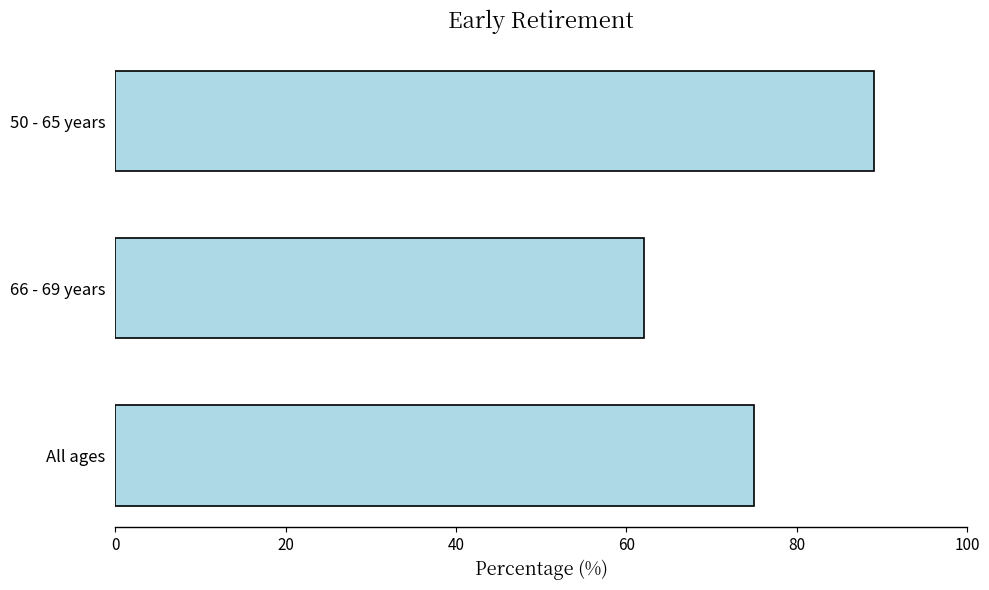

What value does the data have at 66 - 69 years?

62